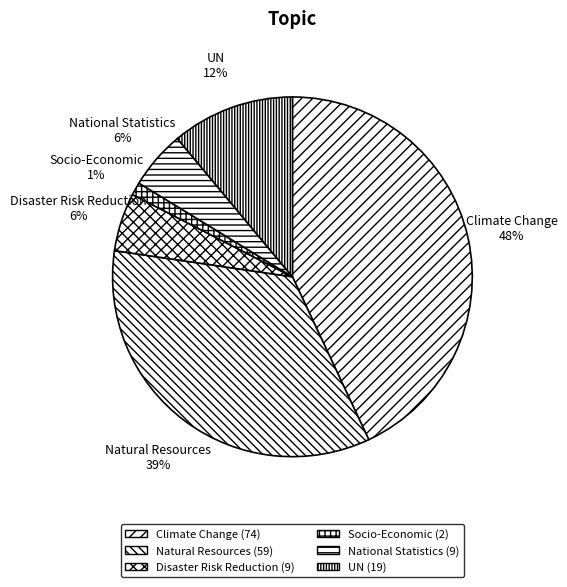

Combined, what portion of the pie is Socio-Economic and Natural Resources?

35.5%